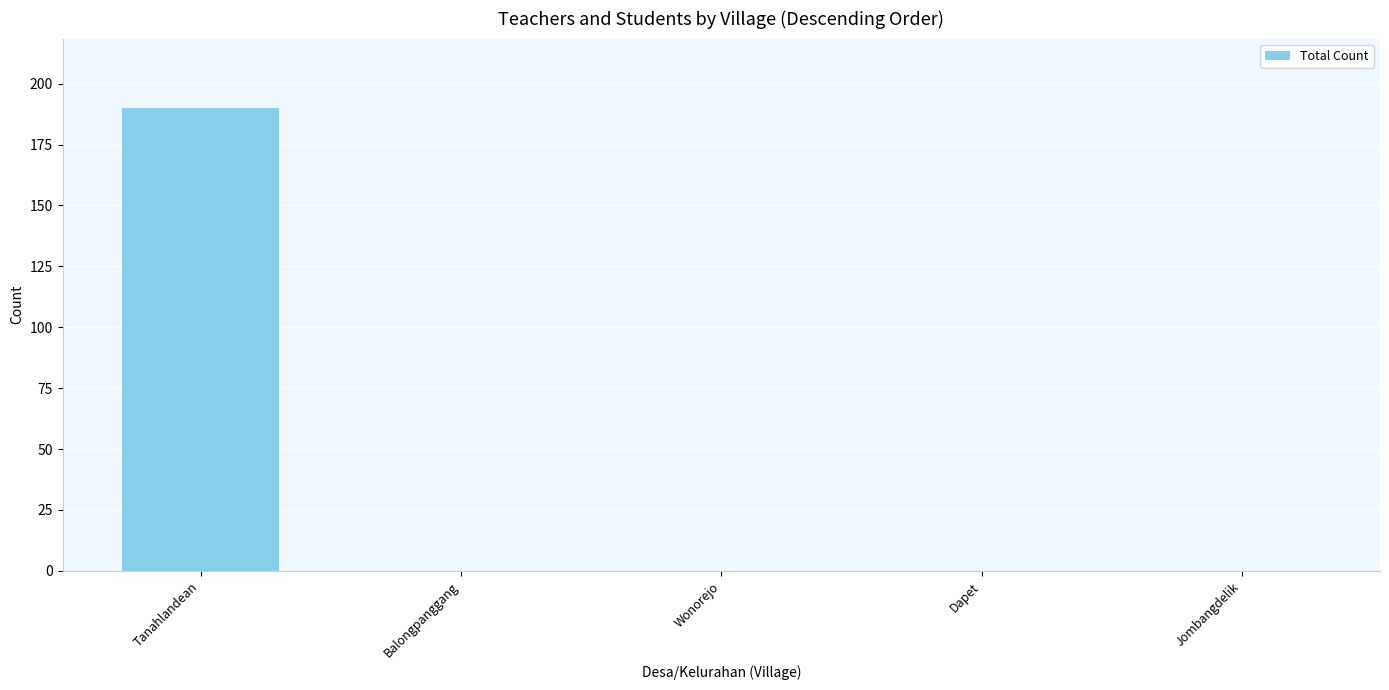

How many data points does each series have?

5